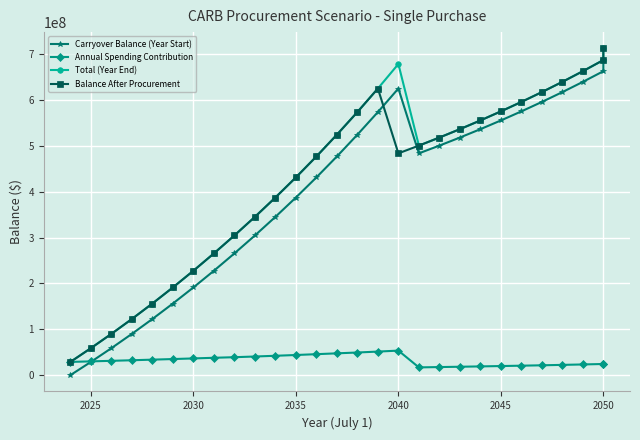

In Total (Year End), how many points are lower than both neighbors (excluding endpoints)?

1